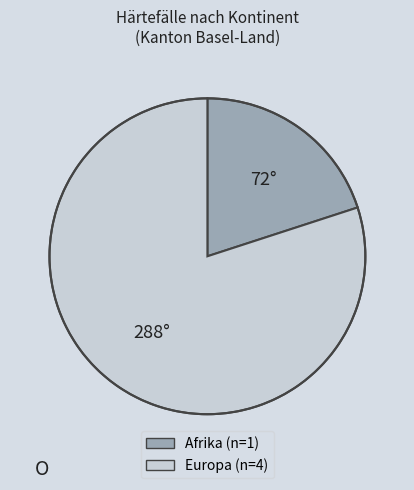

Between Afrika and Europa, which is larger?

Europa